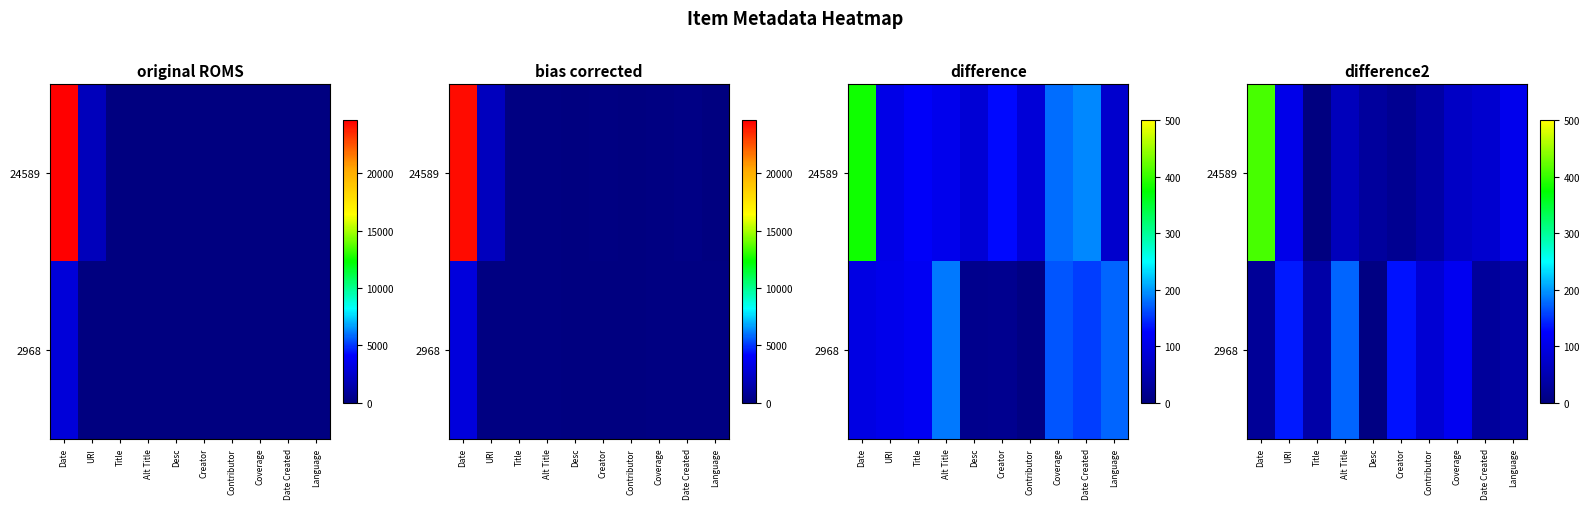

Rank the series by their average value, from highest to lowest.

24589, 2968